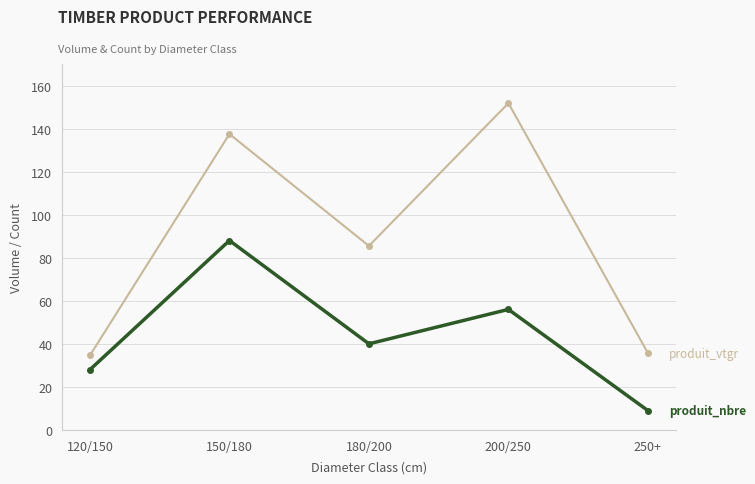

Which category has the highest value across all series?

200/250